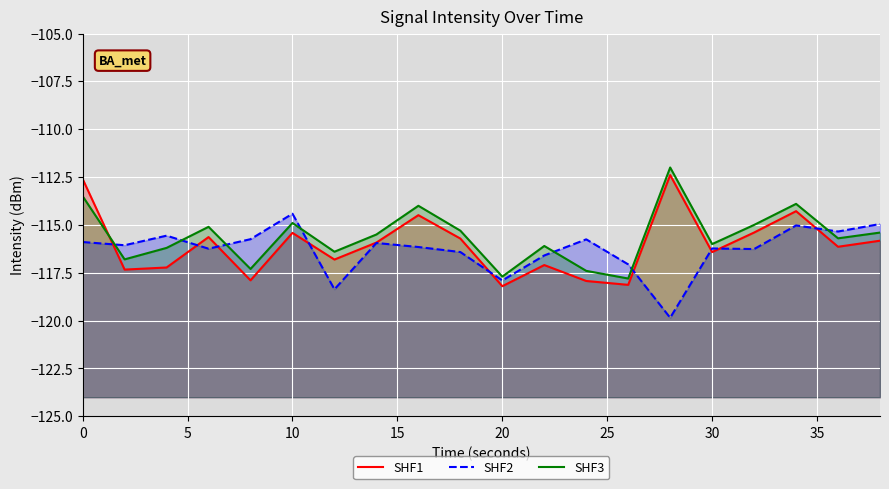

Does the chart display data point markers on the line(s)?

No